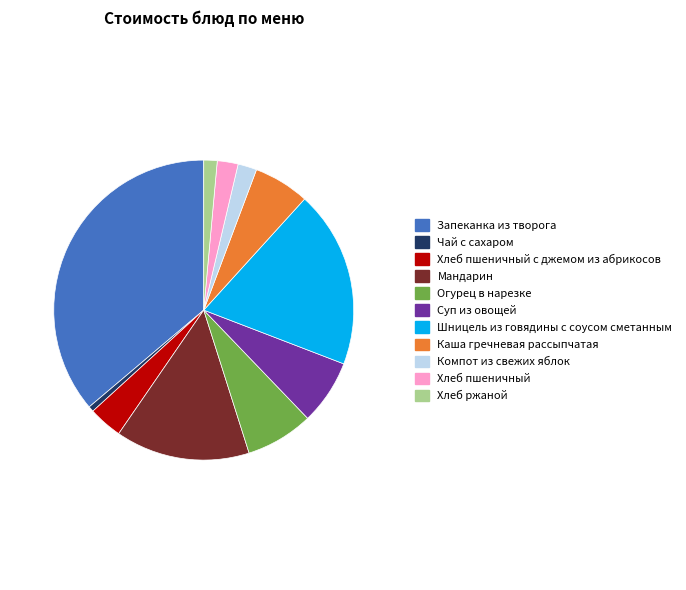

Is there a majority slice in this chart?

No